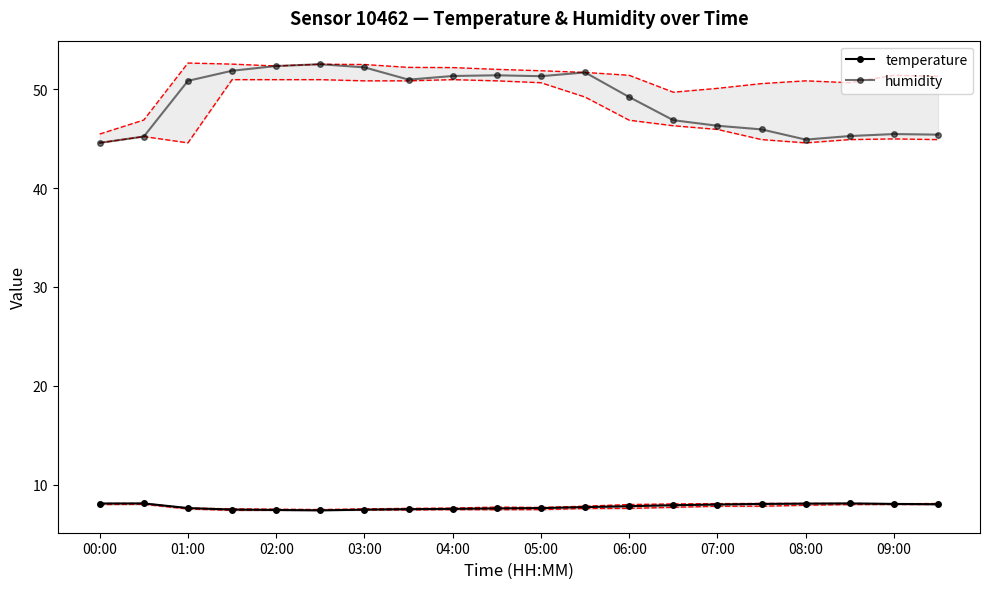

What is the difference between the maximum and minimum values in the temperature series?

0.7